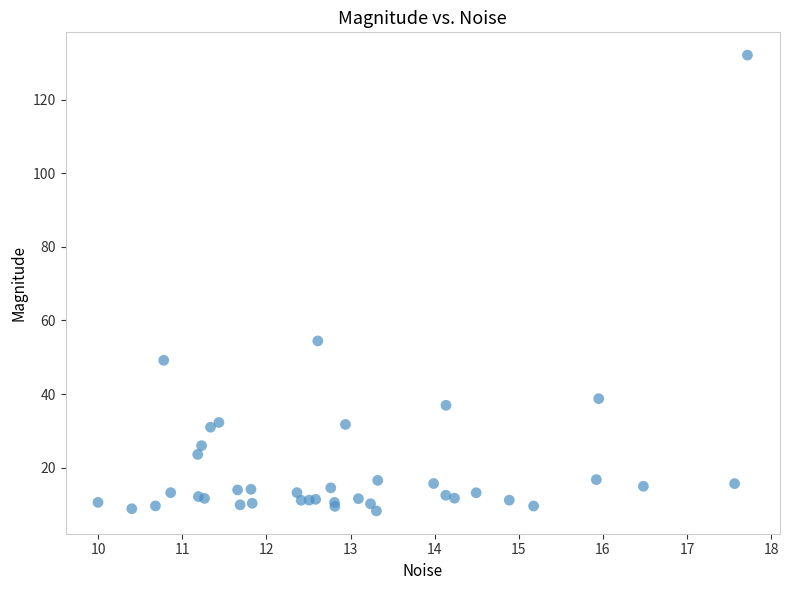

What Y value in the scatter plot is closest to 70?

54.4